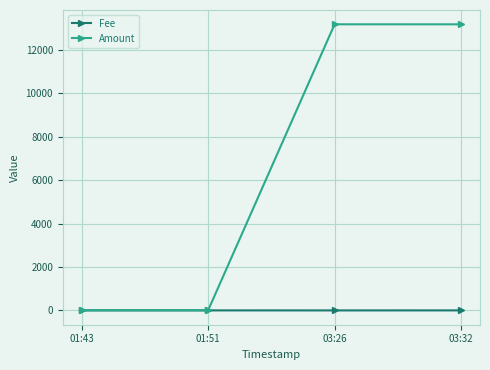

Which series has the largest total across all categories?

Amount